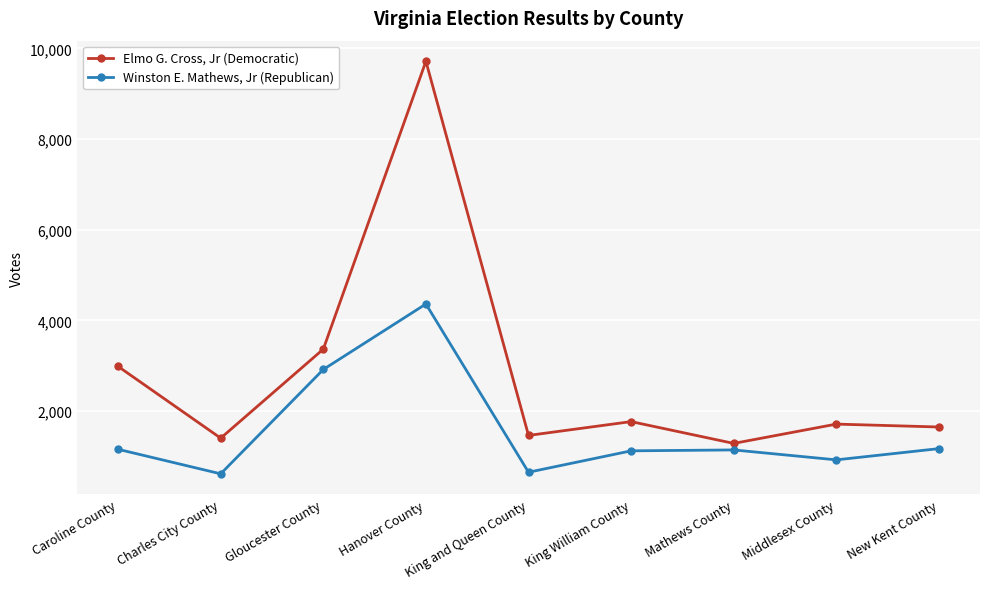

True or false: Elmo G. Cross, Jr (Democratic) has a value of 1735 at Mathews County.

False